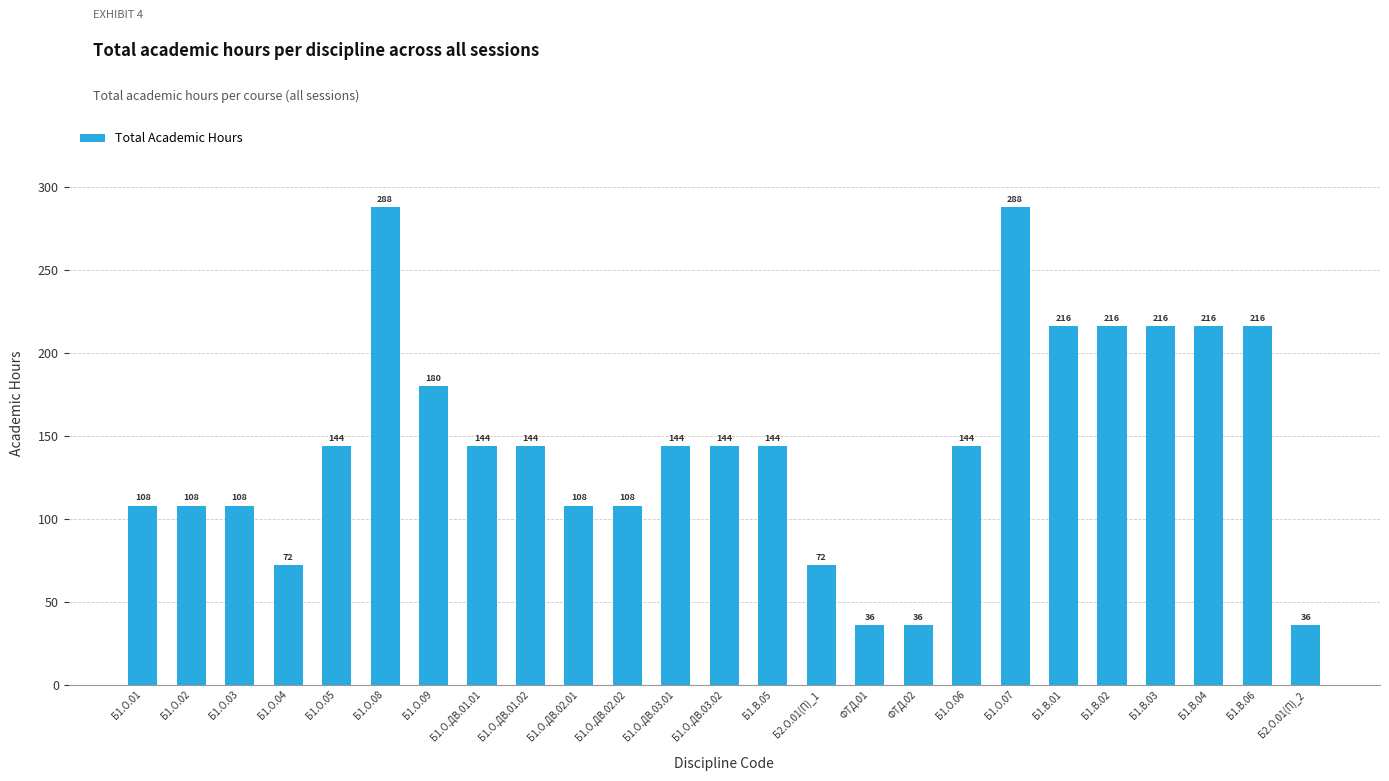

Is it true that the value at Б1.О.04 is 23?

False